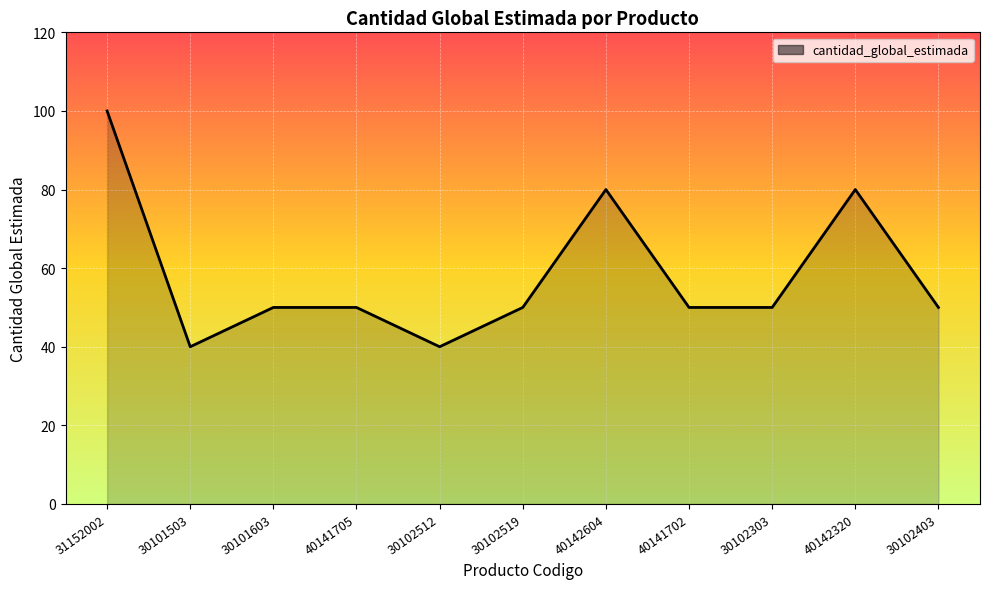

What position from the right is 30101603?

9